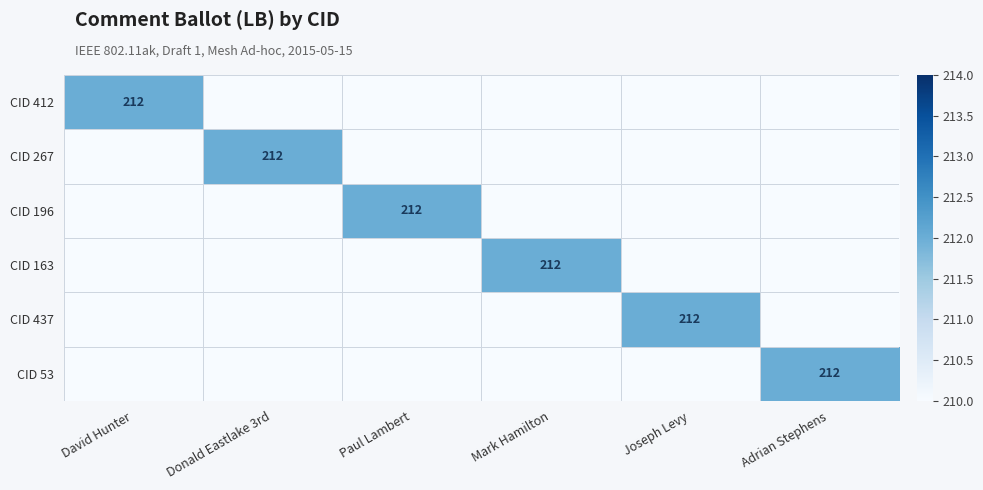

The CID 53 series shows 212 at Adrian Stephens. True or false?

True